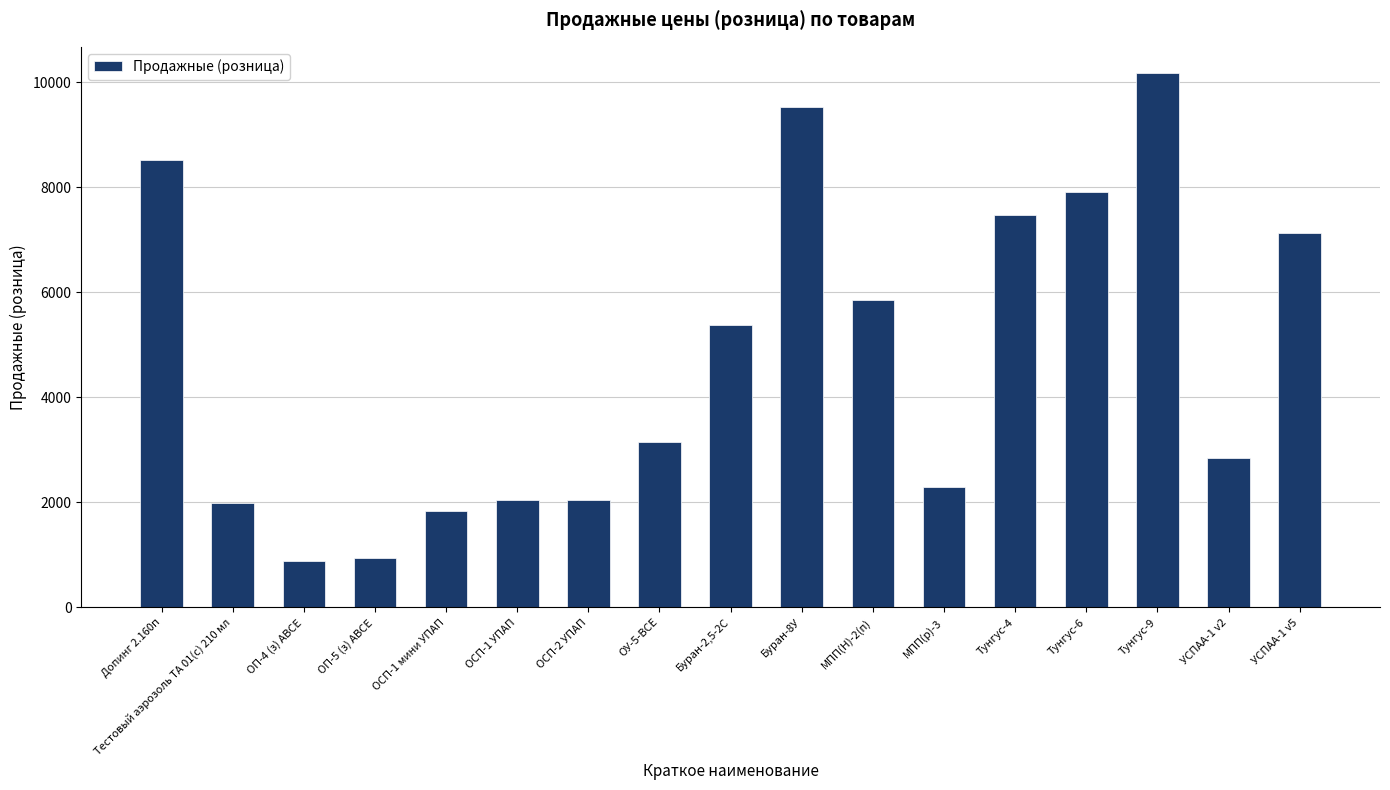

Which category has the highest value across all series?

Тунгус-9